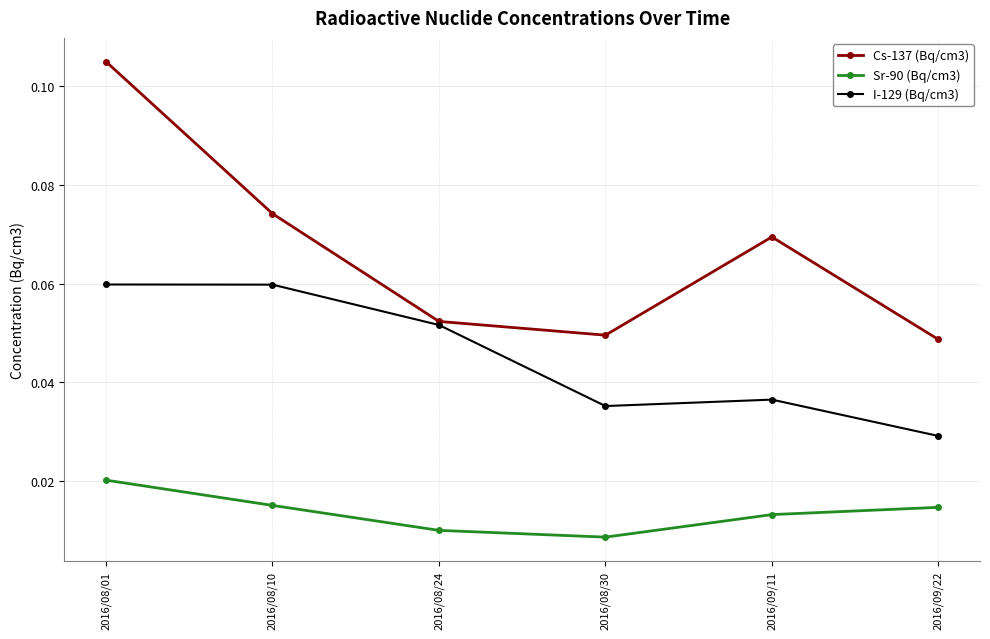

How many distinct data groups are displayed?

3